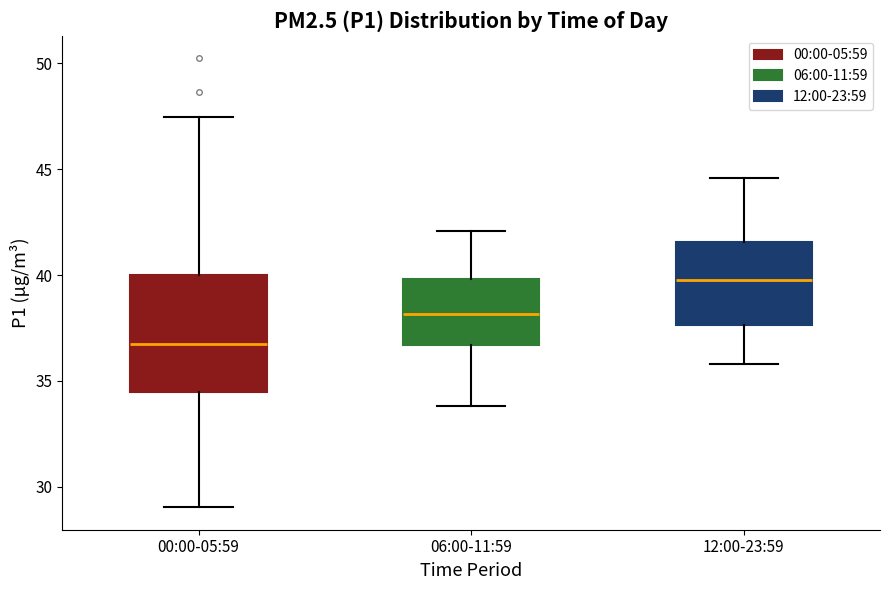

Which box is the tallest, from its lower edge to its upper edge?

00:00-05:59